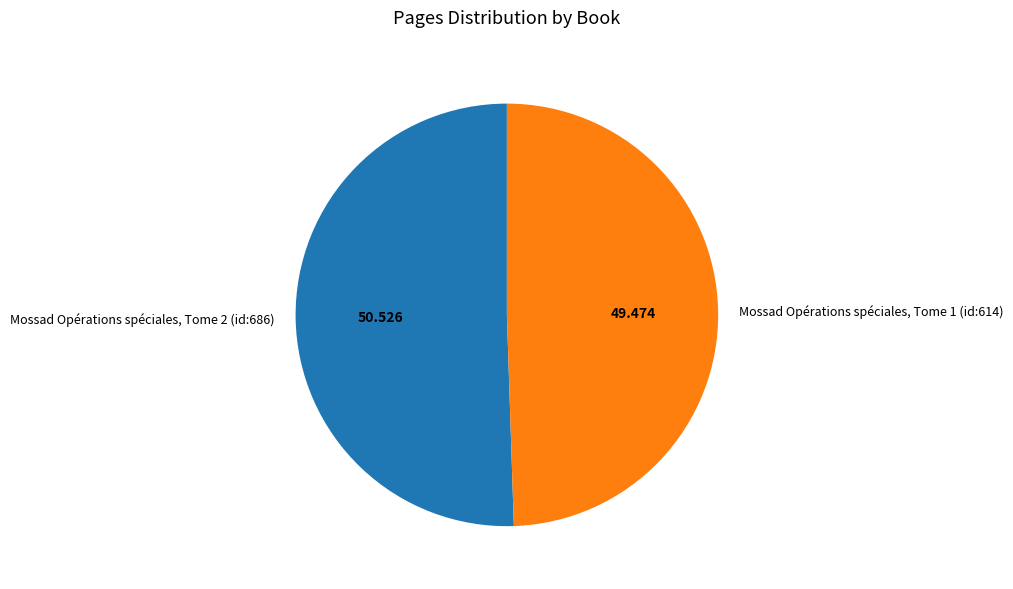

Rank the categories by value from highest to lowest.

Mossad Opérations spéciales, Tome 2 (id:686), Mossad Opérations spéciales, Tome 1 (id:614)